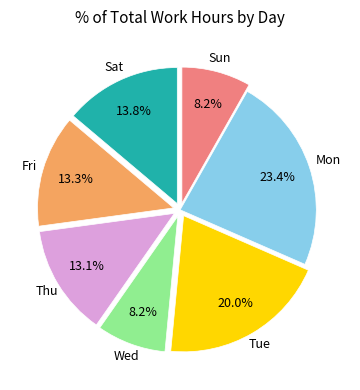

To the nearest percent, what is the average slice percentage?

14%